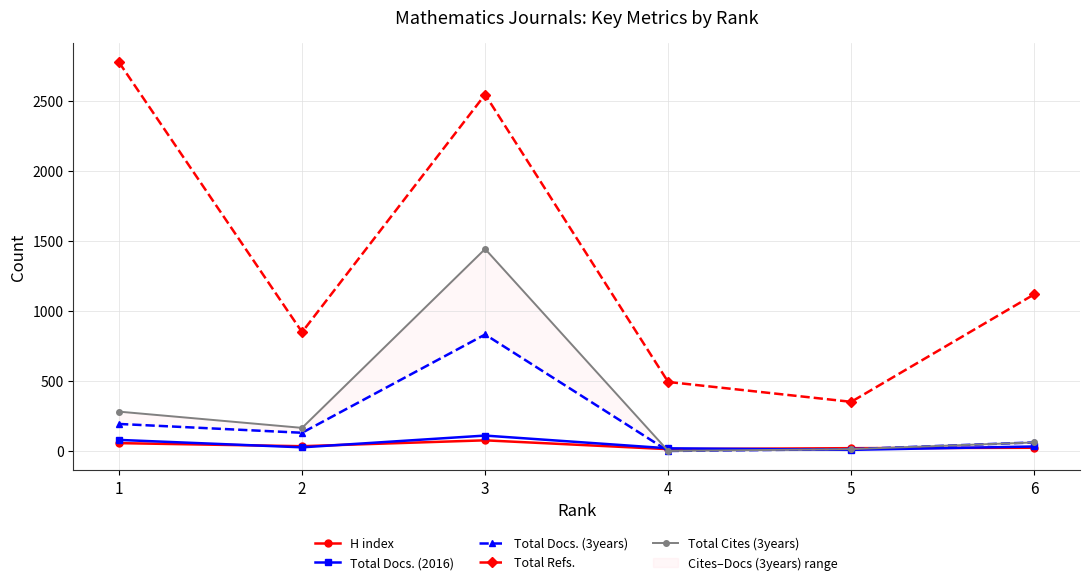

What is the value of the Total Docs. (3years) point at the 6th from the left?

61